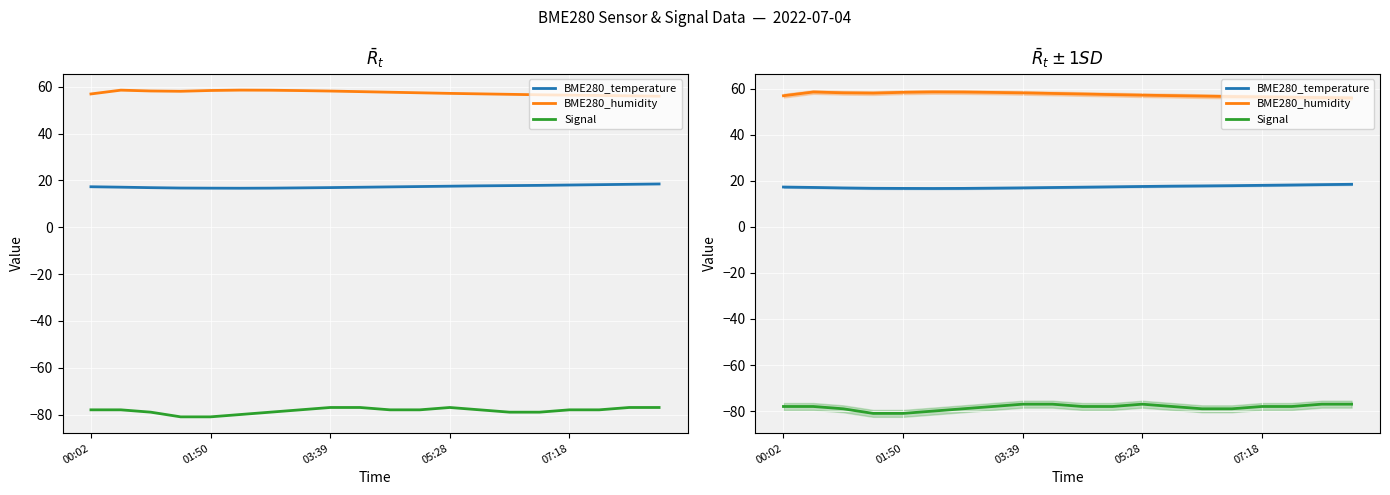

What are all the series names shown in the legend?

BME280_temperature, BME280_humidity, Signal